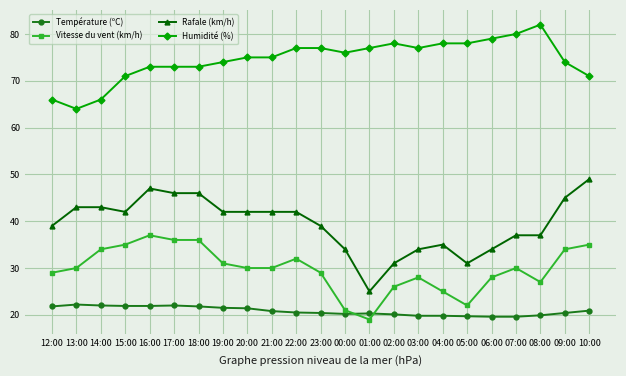

What is the label of the 13th point from the right?

22:00